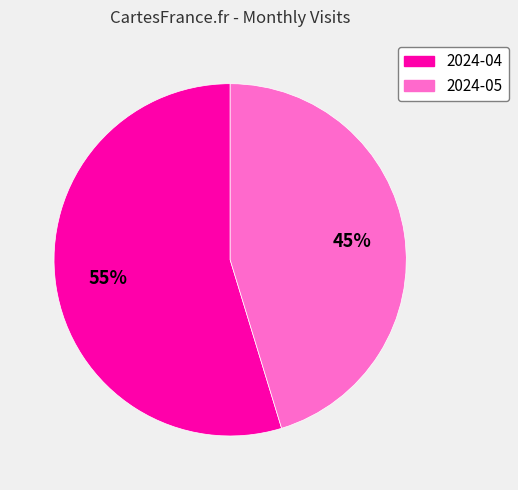

How many slices are in this pie chart?

2